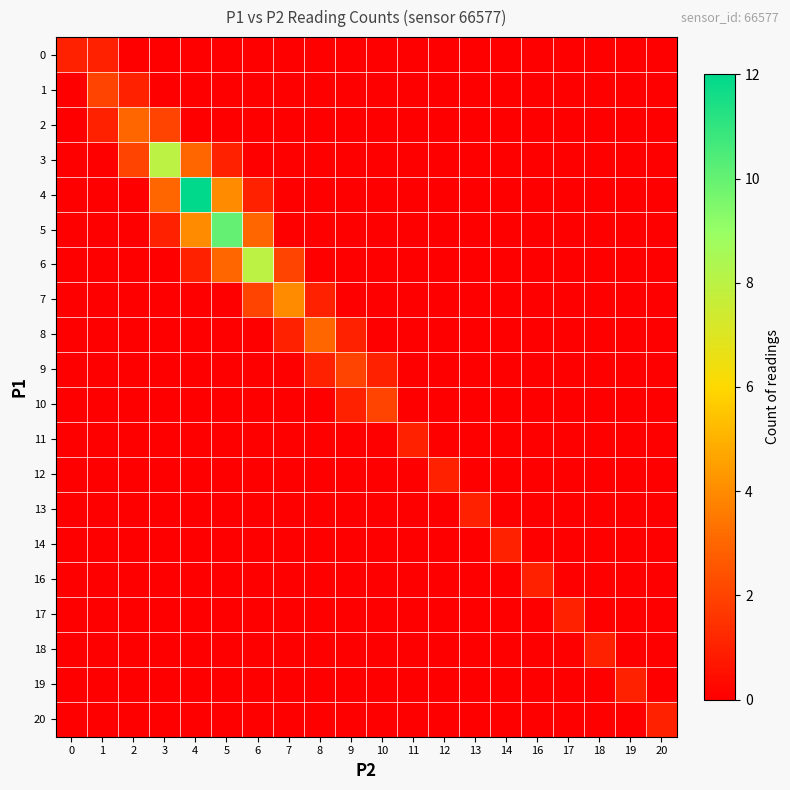

Which series changed the most between 7 and 17?

7